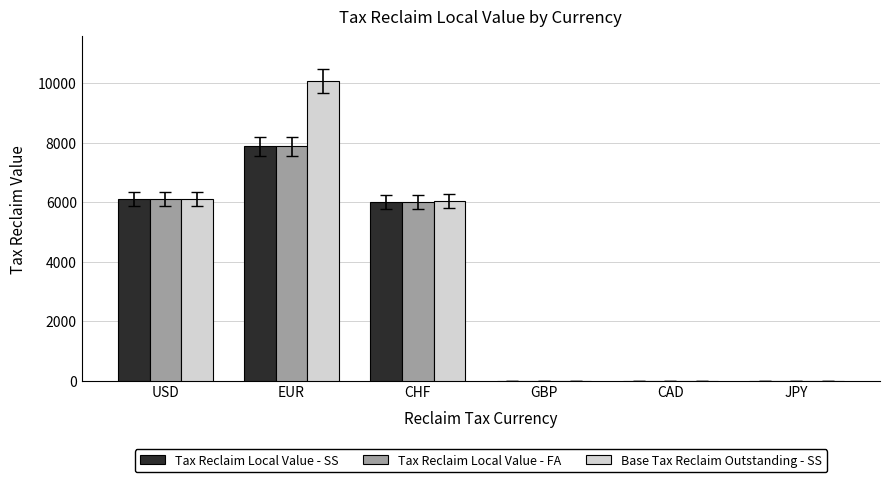

Is it true that Tax Reclaim Local Value - FA equals -3002.1 at CAD?

False